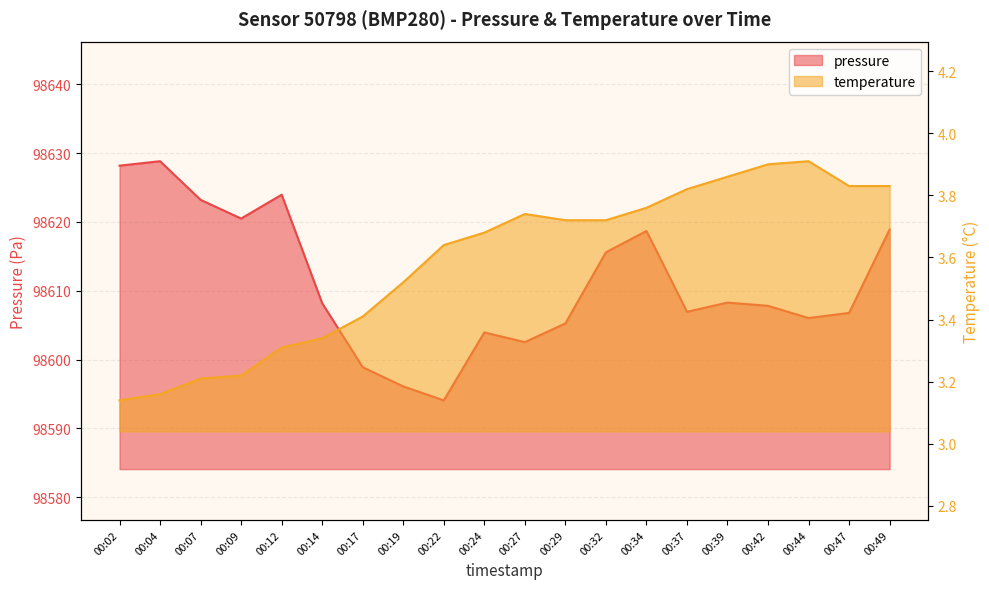

Between 00:02 and 00:42, which is larger?

00:02